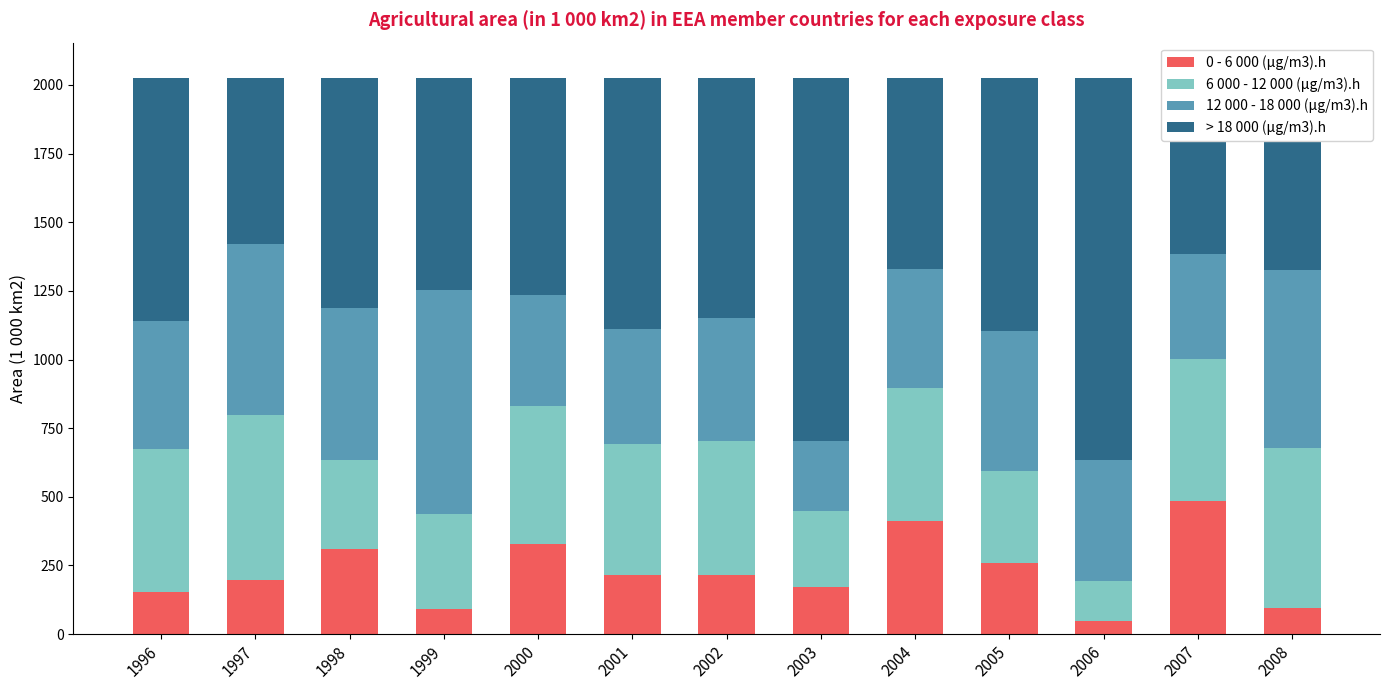

The 0 - 6 000 (μg/m3).h series shows 215.1 at 2002. True or false?

True